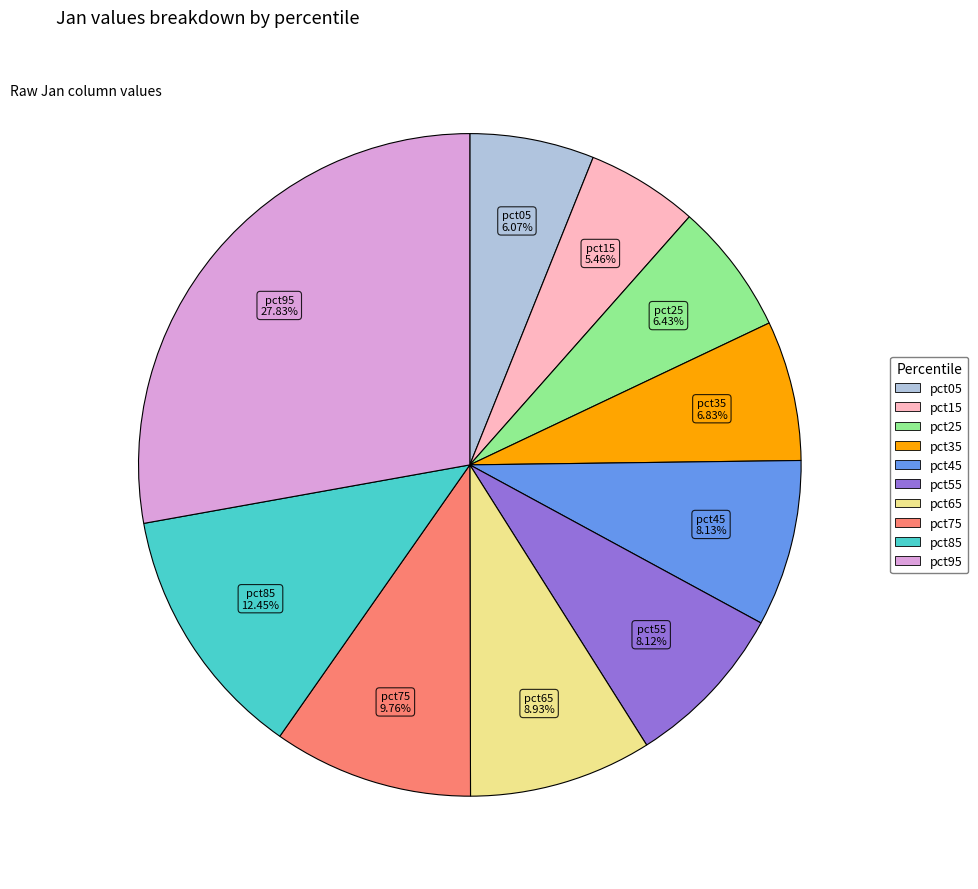

Does any single category account for the majority?

No